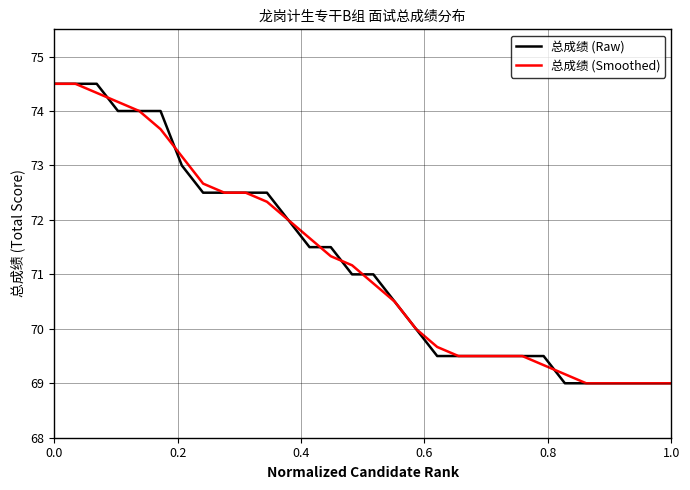

What is the minimum value for 总成绩 (Raw)?

69.0